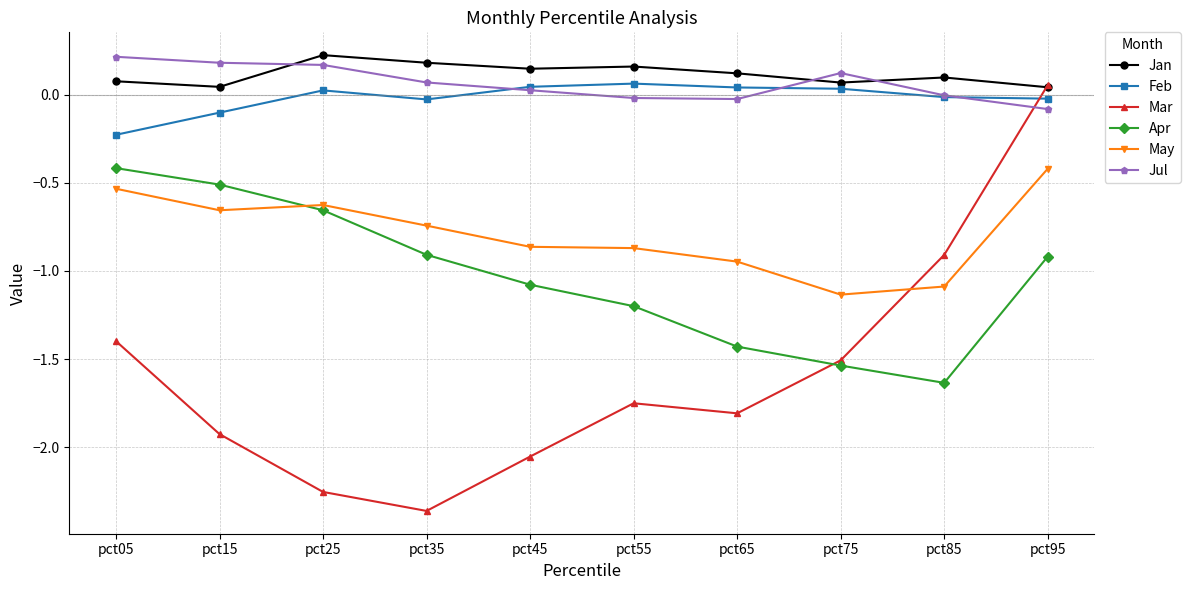

What is the difference between the second highest and minimum values in the May series?

0.6